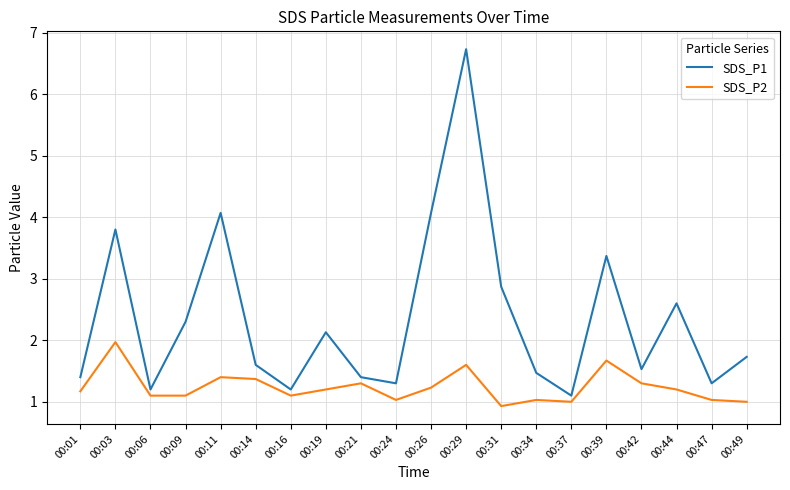

True or false: SDS_P2 and SDS_P1 intersect in this chart.

False